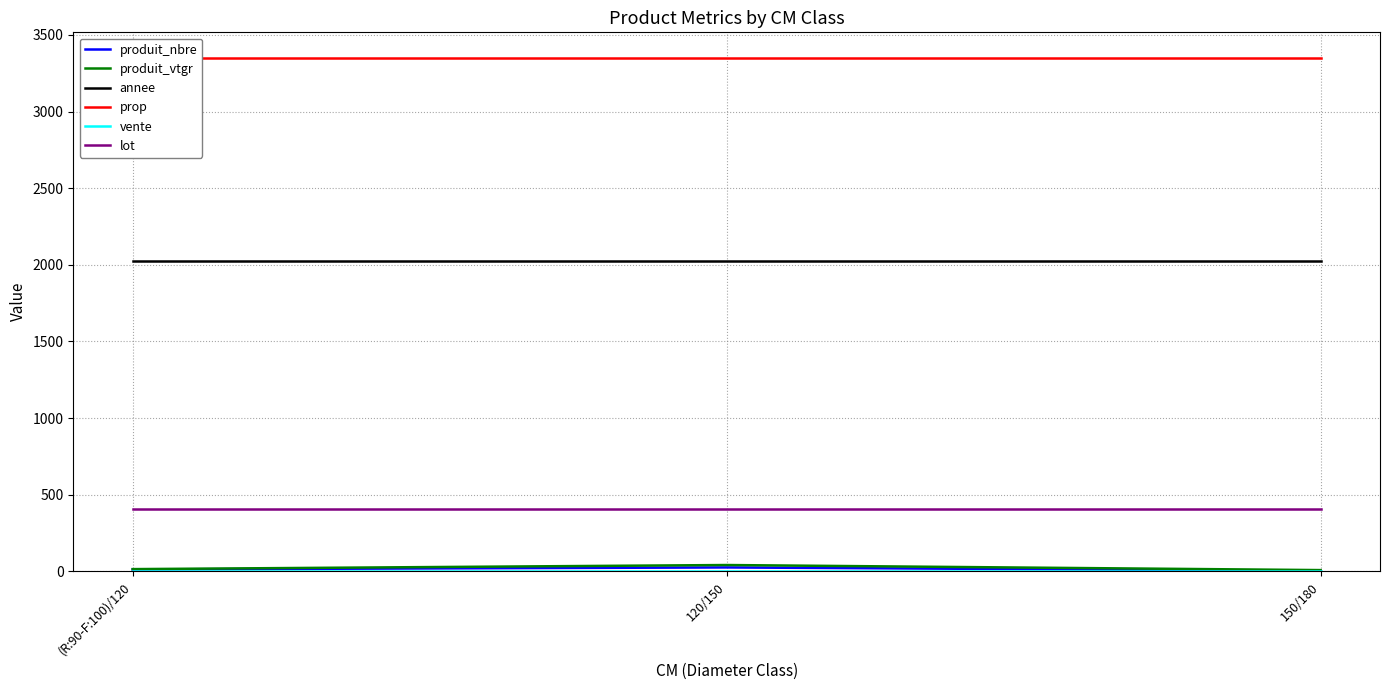

At 120/150, list the series in order from smallest to largest.

vente, produit_nbre, produit_vtgr, lot, annee, prop